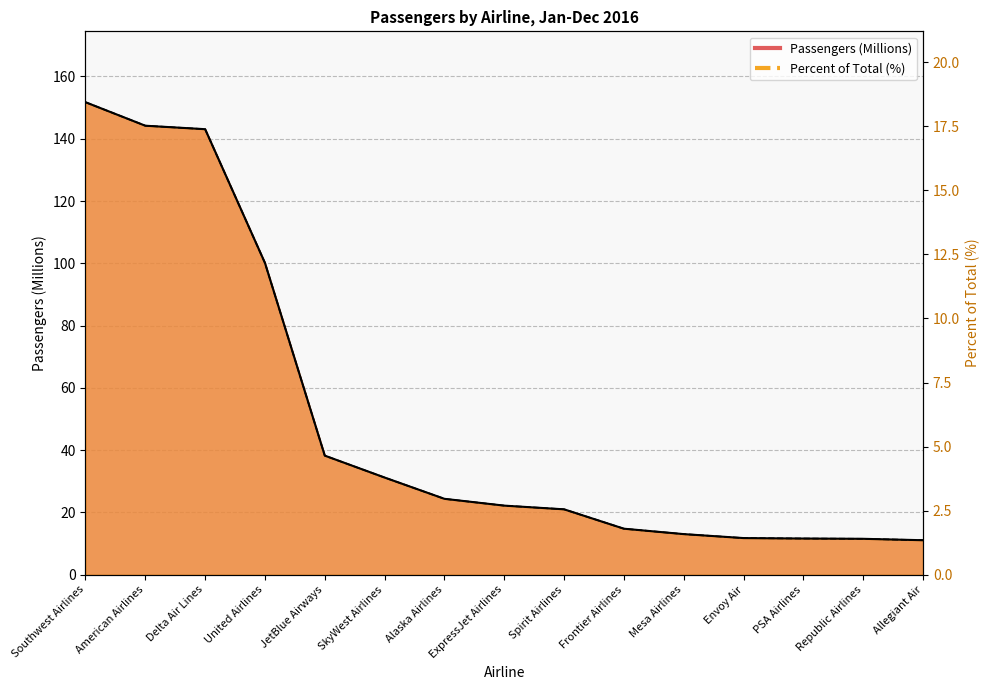

Rank the categories by value from highest to lowest.

Southwest Airlines, American Airlines, Delta Air Lines, United Airlines, JetBlue Airways, SkyWest Airlines, Alaska Airlines, ExpressJet Airlines, Spirit Airlines, Frontier Airlines, Mesa Airlines, Envoy Air, PSA Airlines, Republic Airlines, Allegiant Air